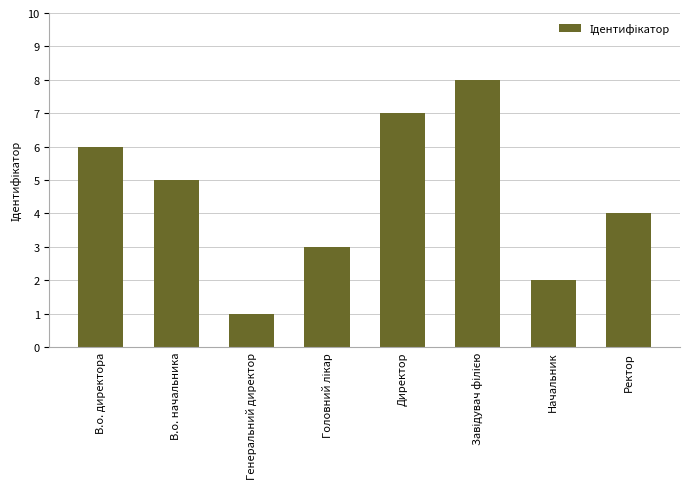

At which label is the value closest to 4?

Ректор